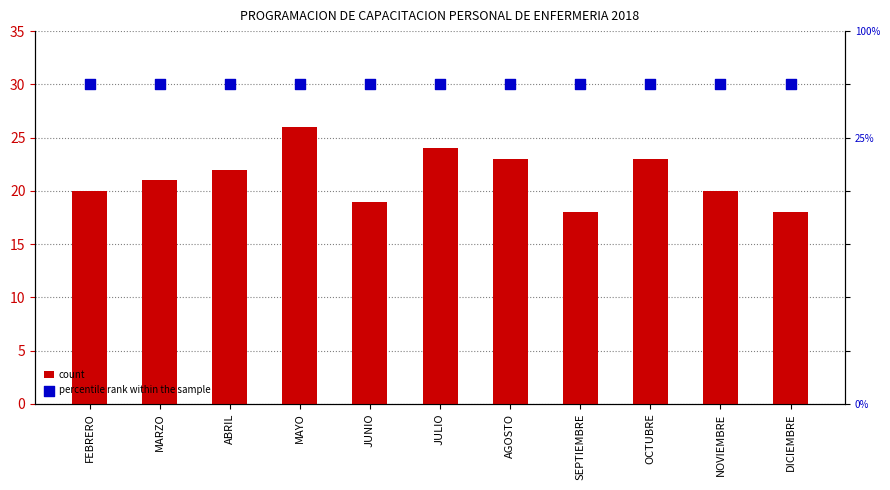

Which series contains the lowest Y value?

count